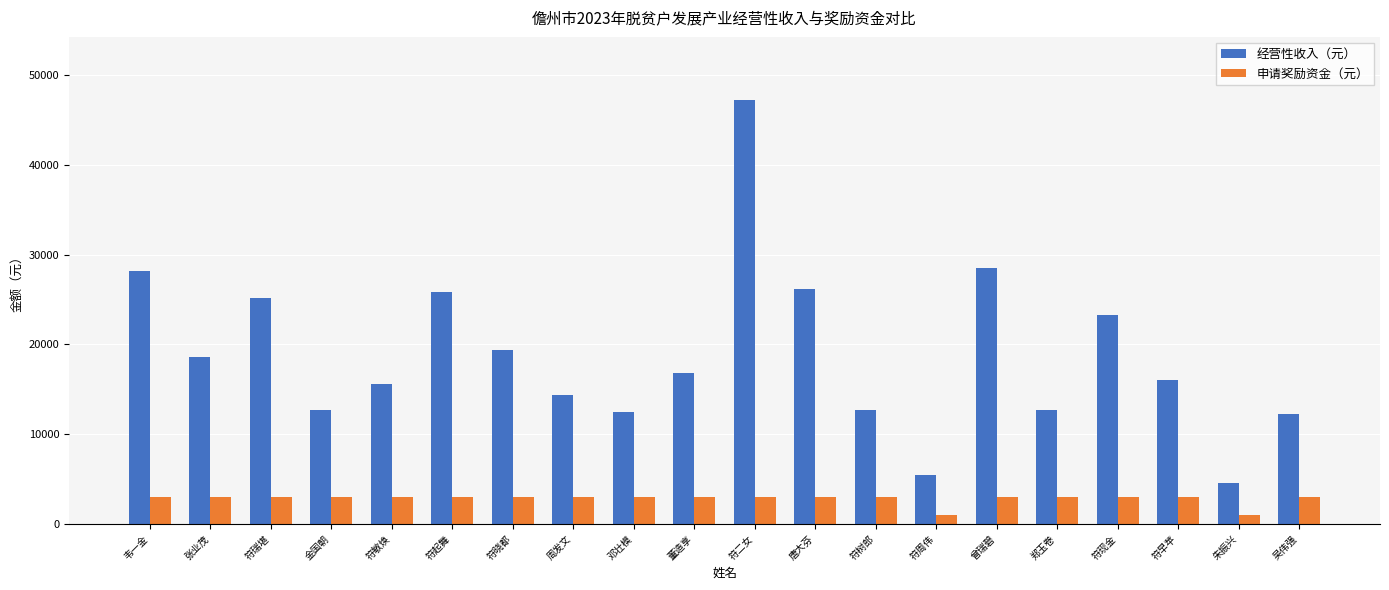

Read the 经营性收入（元） value at 唐大芬, to the nearest 100.

26100